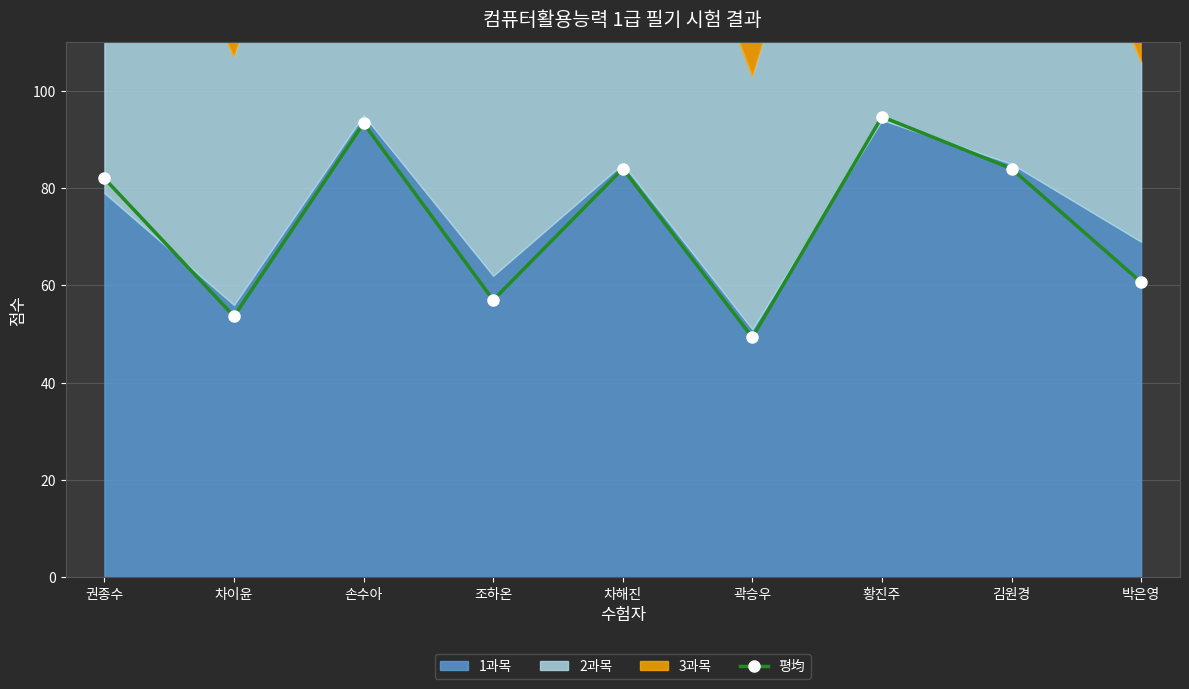

Does the chart display data point markers on the line(s)?

Yes